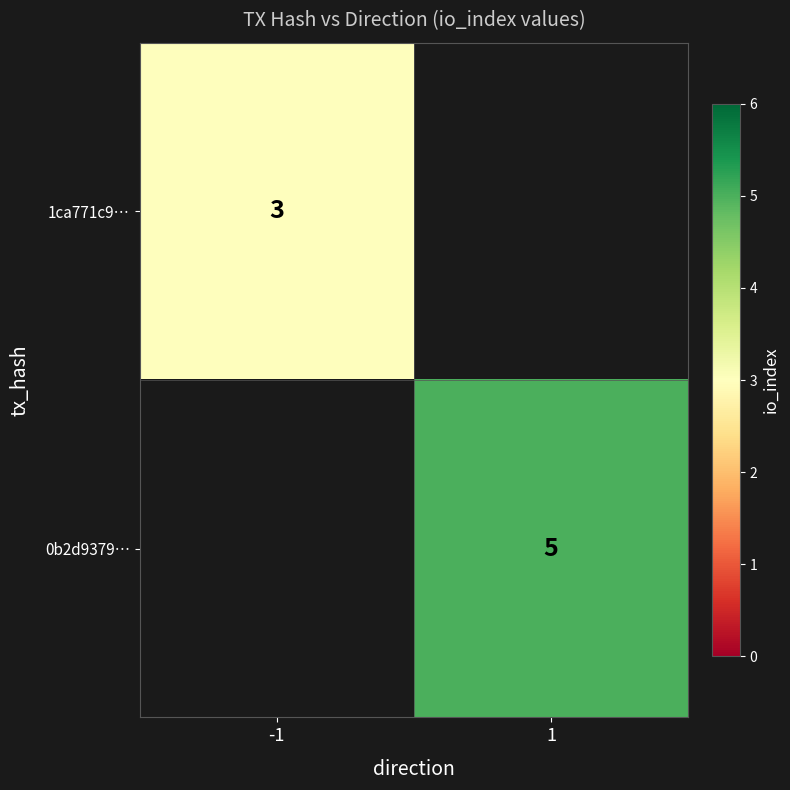

At how many categories does at least one series exceed 4?

1